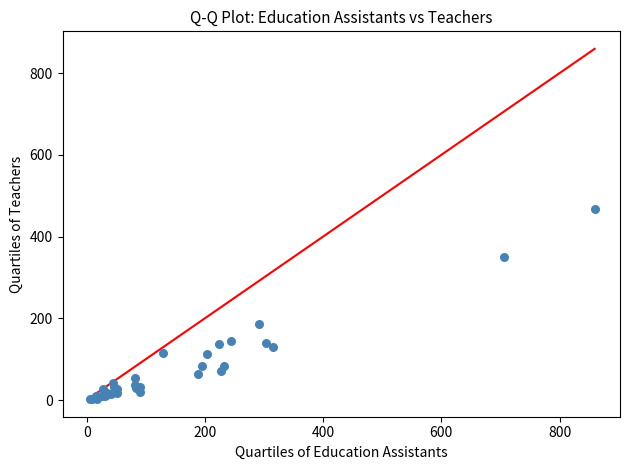

What Y value in the scatter plot is closest to 234?

187.0